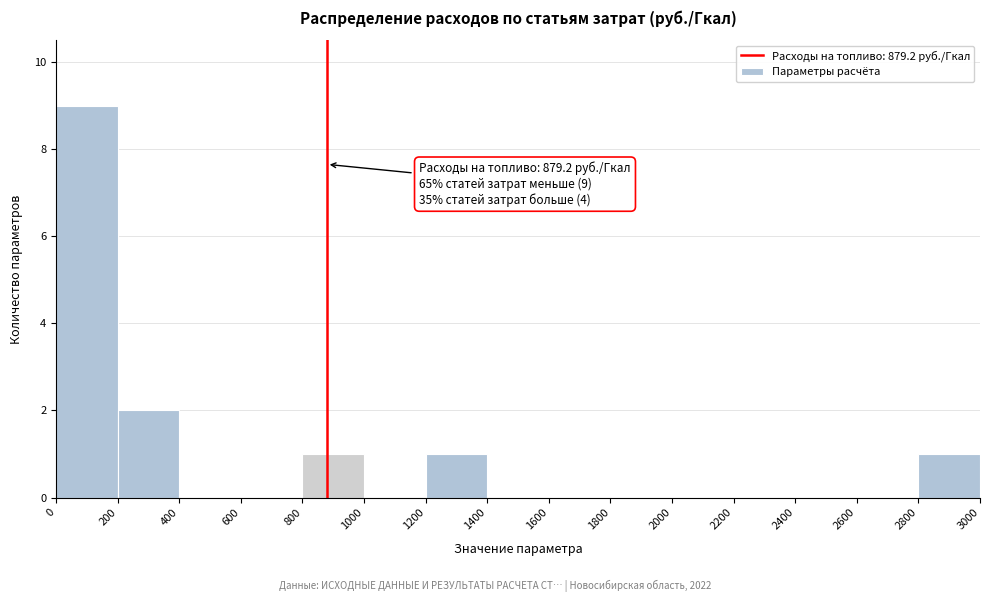

Over which range of the x-axis is the bar tallest?

0 to 200